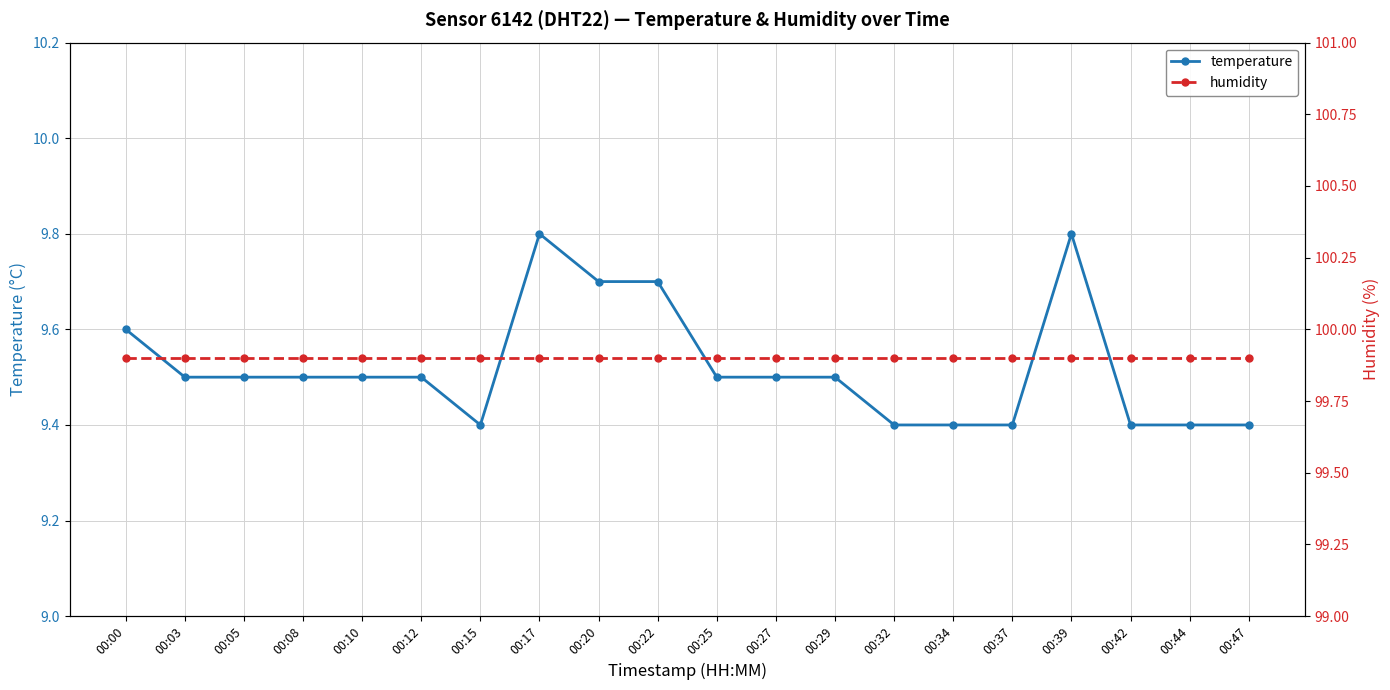

Reading right to left, list all the values displayed in this chart.

temperature: 00:47=9.4	00:44=9.4	00:42=9.4	00:39=9.8	00:37=9.4	00:34=9.4	00:32=9.4	00:29=9.5	00:27=9.5	00:25=9.5	00:22=9.7	00:20=9.7	00:17=9.8	00:15=9.4	00:12=9.5	00:10=9.5	00:08=9.5	00:05=9.5	00:03=9.5	00:00=9.6
humidity: 00:47=99.9	00:44=99.9	00:42=99.9	00:39=99.9	00:37=99.9	00:34=99.9	00:32=99.9	00:29=99.9	00:27=99.9	00:25=99.9	00:22=99.9	00:20=99.9	00:17=99.9	00:15=99.9	00:12=99.9	00:10=99.9	00:08=99.9	00:05=99.9	00:03=99.9	00:00=99.9